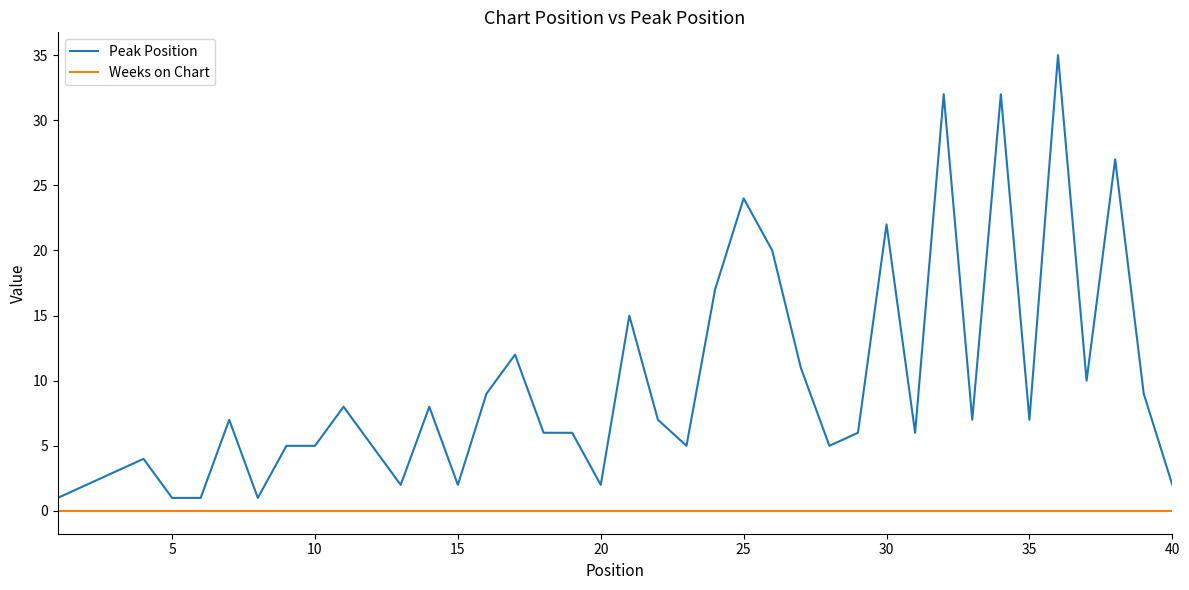

What is the difference between the maximum and minimum values in the Peak Position series?

34